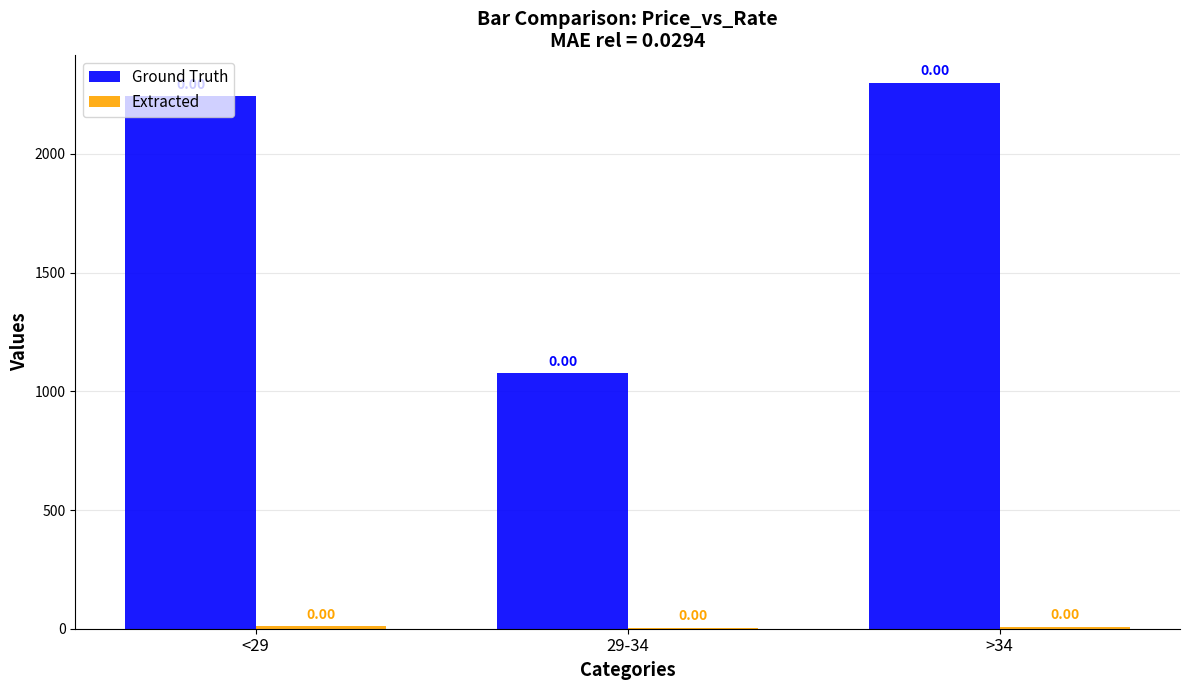

Are the bars grouped side by side (vs. stacked)?

Yes